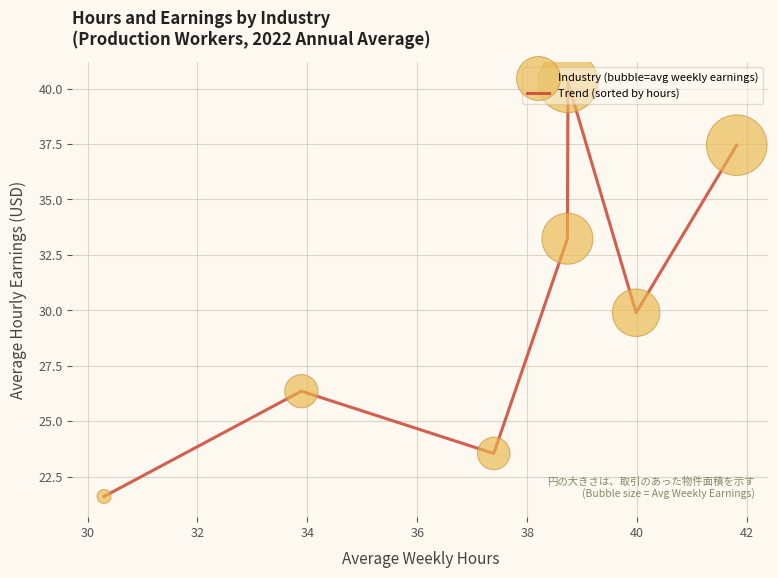

What is the sum of all values?

212.3